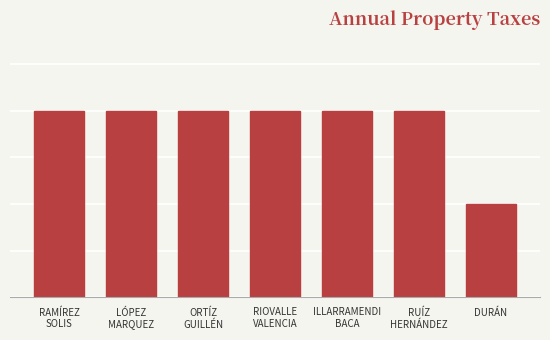

List the labels in order of value, smallest first.

DURÁN, RAMÍREZ
SOLIS, LÓPEZ
MARQUEZ, ORTÍZ
GUILLÉN, RIOVALLE
VALENCIA, ILLARRAMENDI
BACA, RUÍZ
HERNÁNDEZ